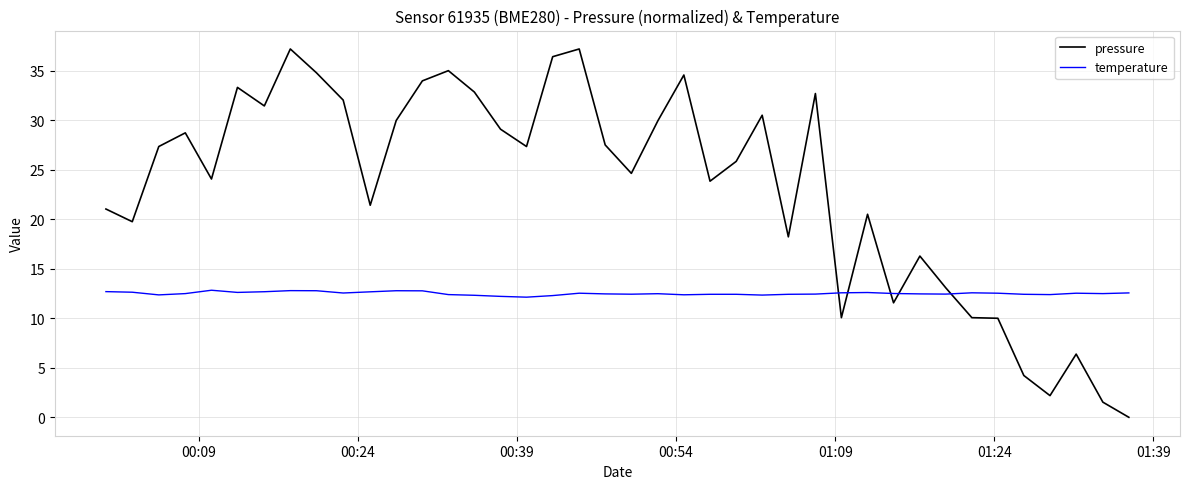

How many values in the pressure series are below 27?

20